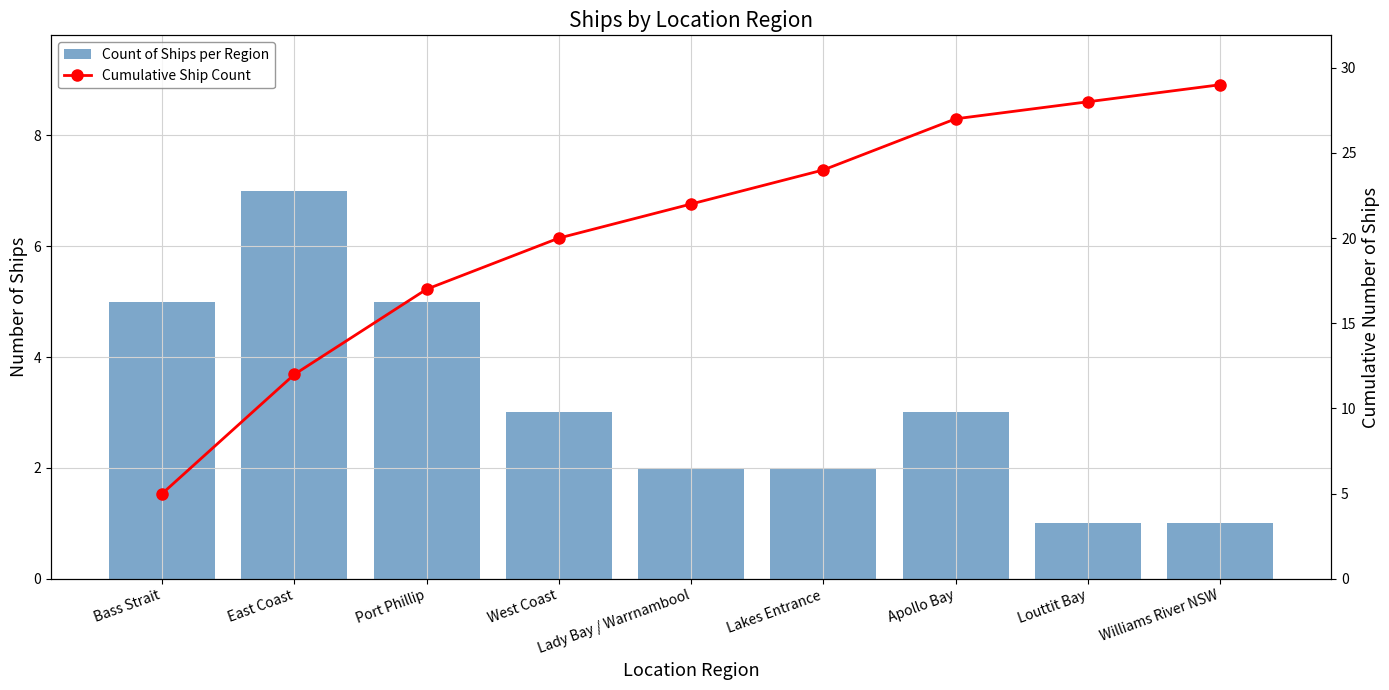

Which series has the widest spread of values?

Cumulative Ship Count